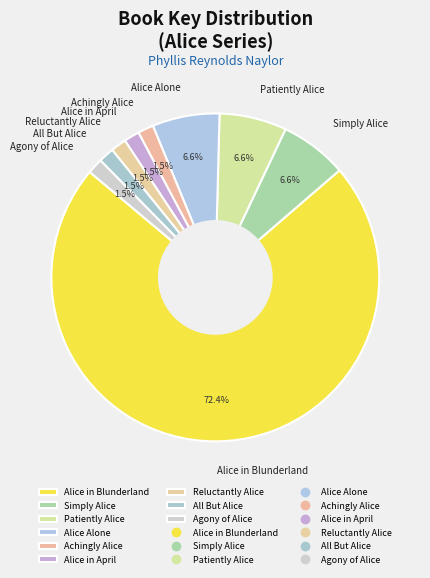

What is the ratio of the value at Alice Alone to the value at Patiently Alice?

1.0